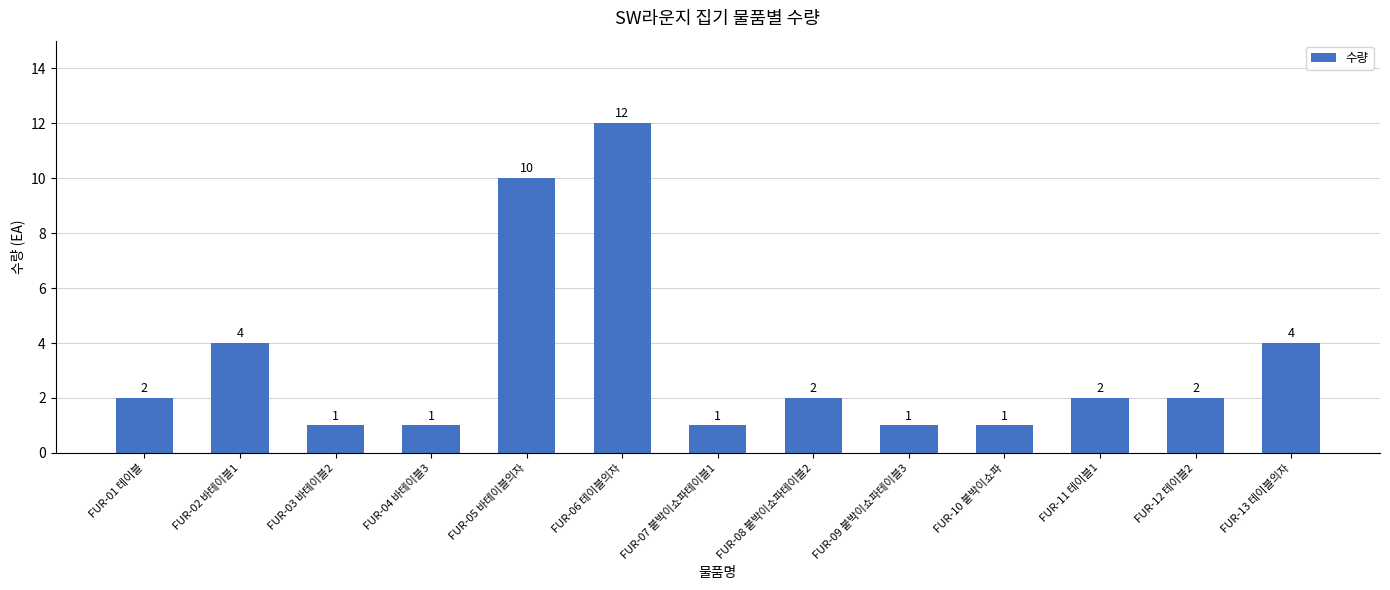

Reading right to left, extract all data points from this chart.

FUR-13 테이블의자=4	FUR-12 테이블2=2	FUR-11 테이블1=2	FUR-10 붙박이쇼파=1	FUR-09 붙박이쇼파테이블3=1	FUR-08 붙박이쇼파테이블2=2	FUR-07 붙박이쇼파테이블1=1	FUR-06 테이블의자=12	FUR-05 바테이블의자=10	FUR-04 바테이블3=1	FUR-03 바테이블2=1	FUR-02 바테이블1=4	FUR-01 테이블=2